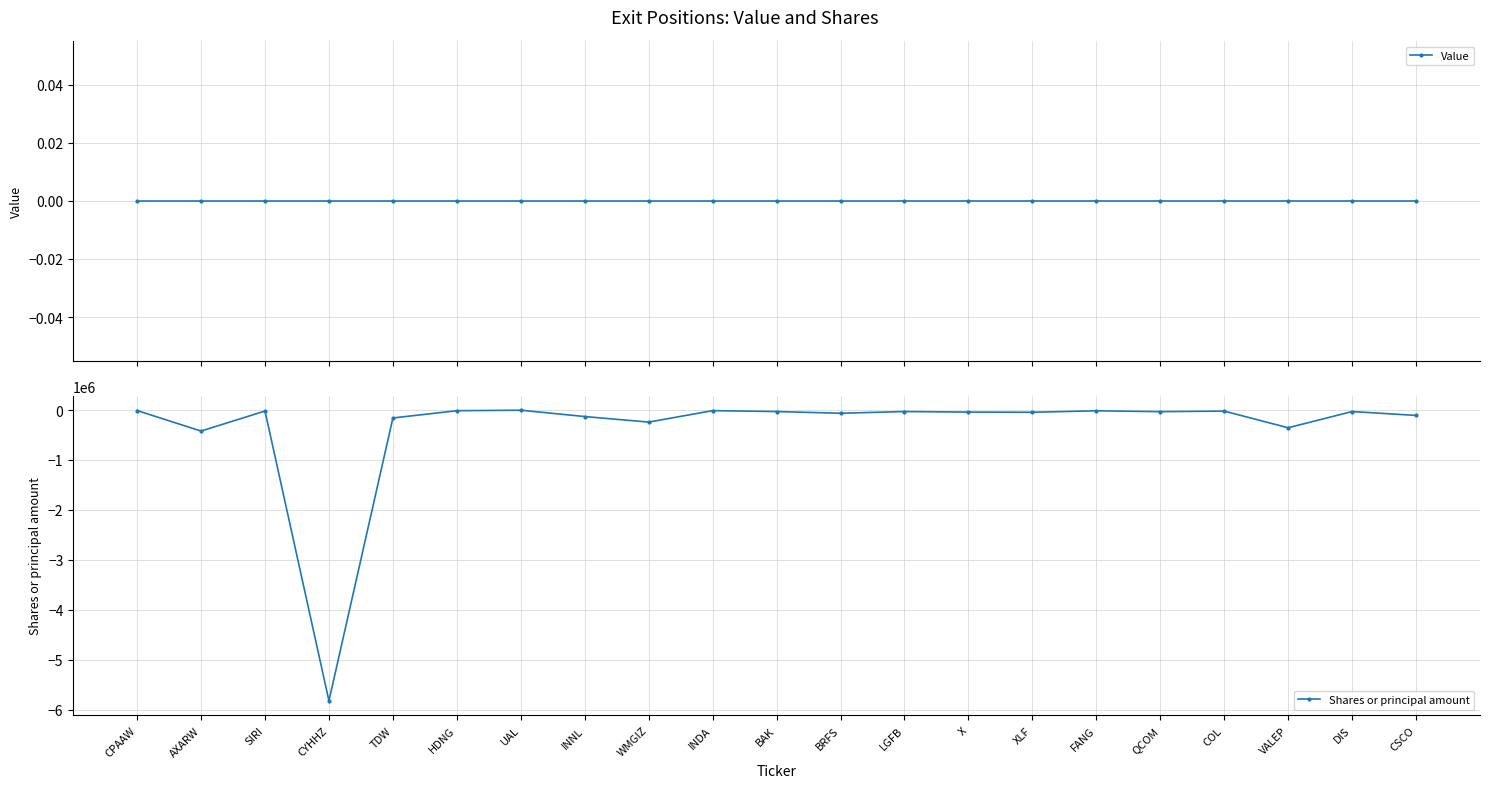

List the series in order of their overall mean, highest first.

Value, Shares or principal amount